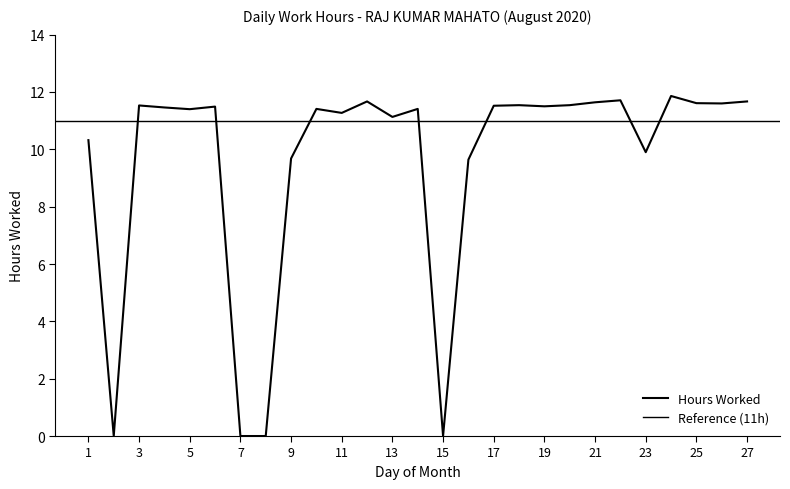

What is the difference between the values at 11 and 6?

0.2